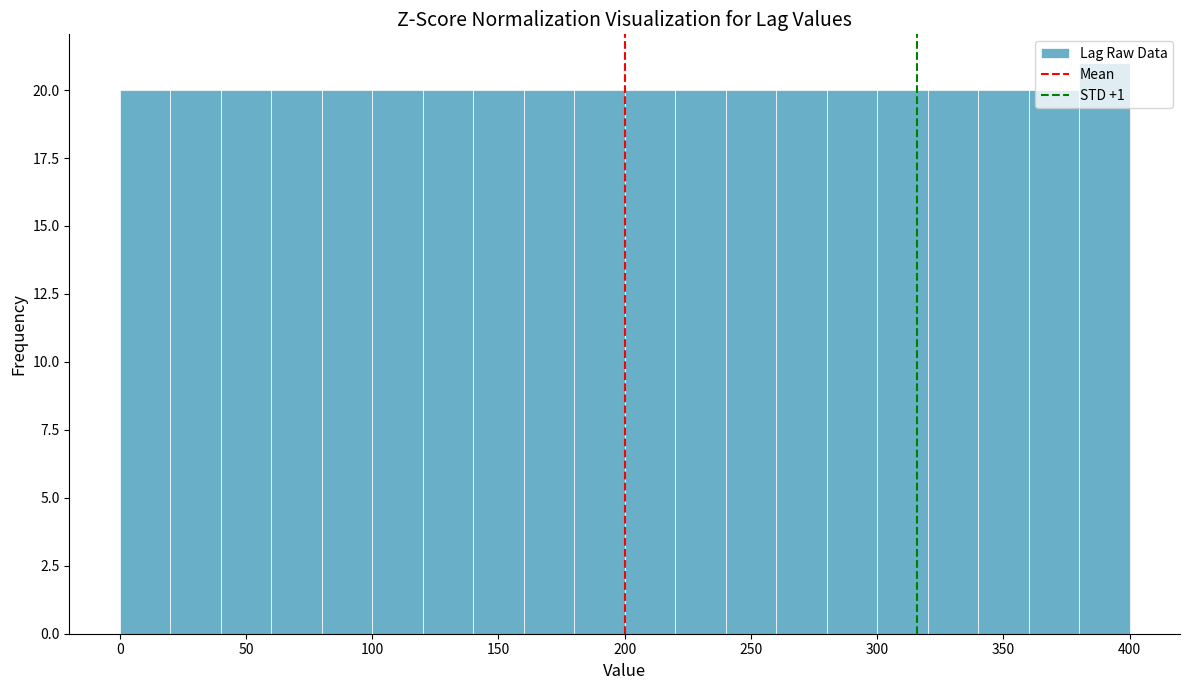

Reading left to right, list every bar in this chart as the range it spans on the x-axis followed by its height. The values are not printed on the chart, so give them approximately, as read against the axis.

0 to 20: 20
20 to 40: 20
40 to 60: 20
60 to 80: 20
80 to 100: 20
100 to 120: 20
120 to 140: 20
140 to 160: 20
160 to 180: 20
180 to 200: 20
200 to 220: 20
220 to 240: 20
240 to 260: 20
260 to 280: 20
280 to 300: 20
300 to 320: 20
320 to 340: 20
340 to 360: 20
360 to 380: 20
380 to 400: 21